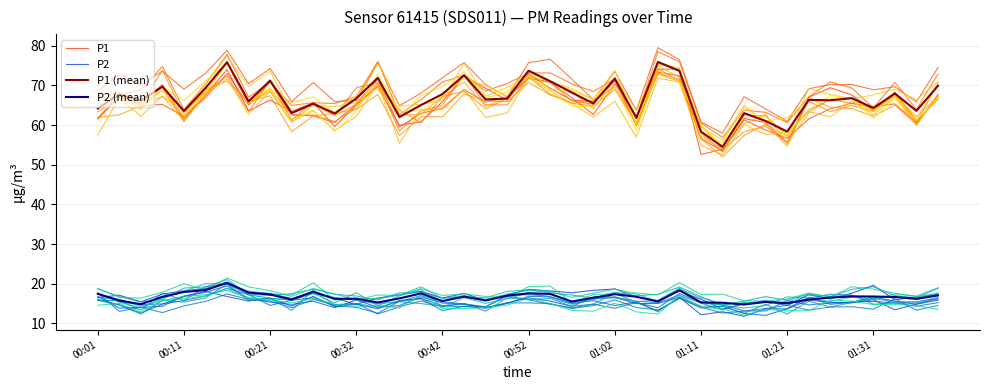

What is the lowest value of the P2 series?

13.6